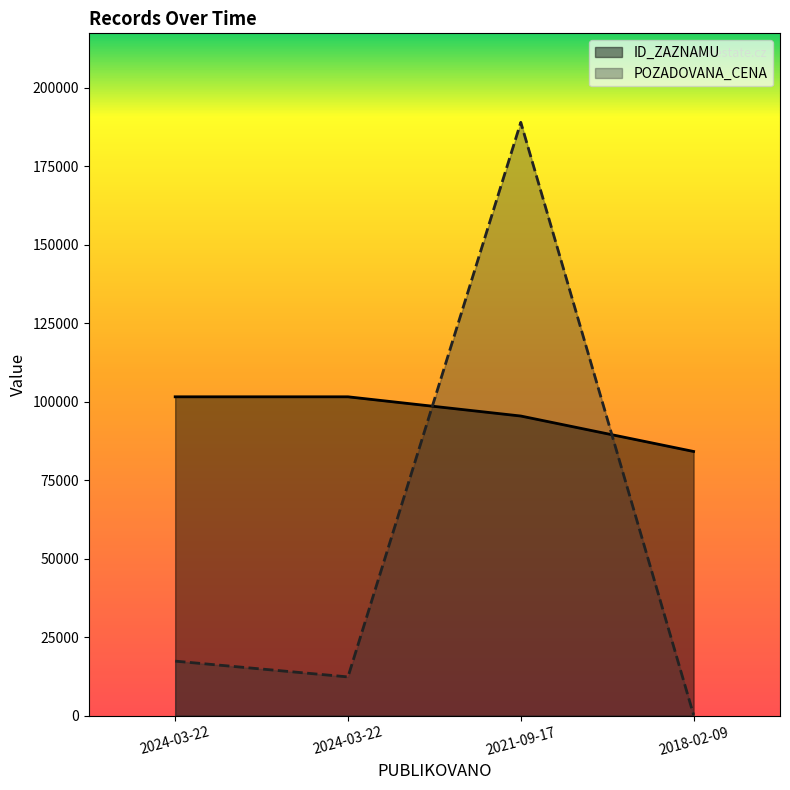

What is the smallest value displayed?

240